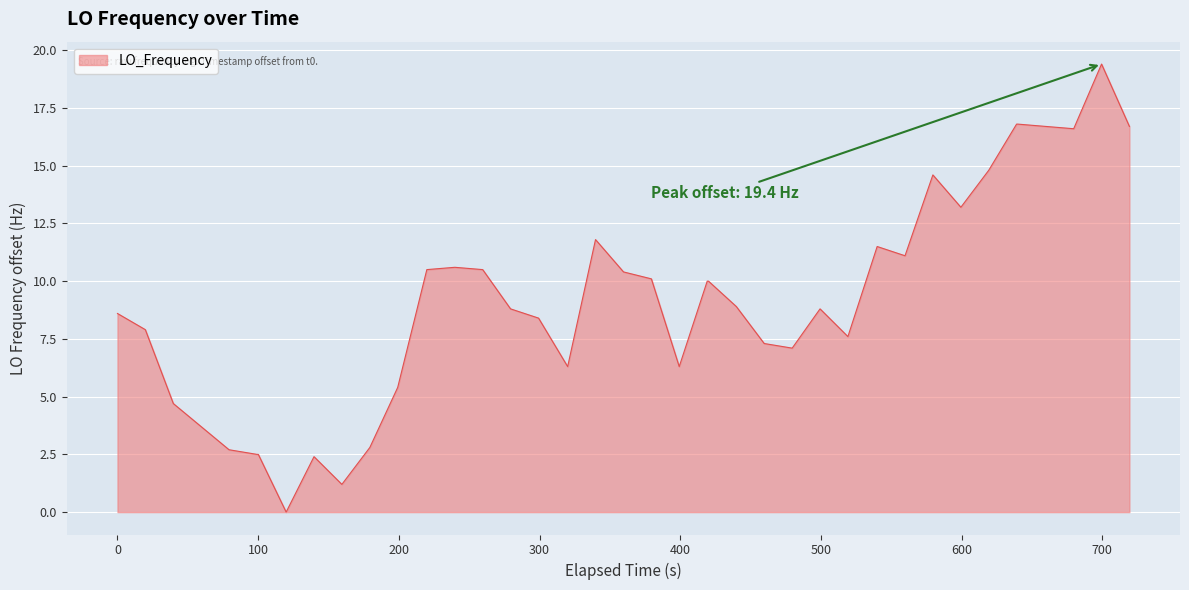

What is the difference between the maximum and minimum values?

19.4